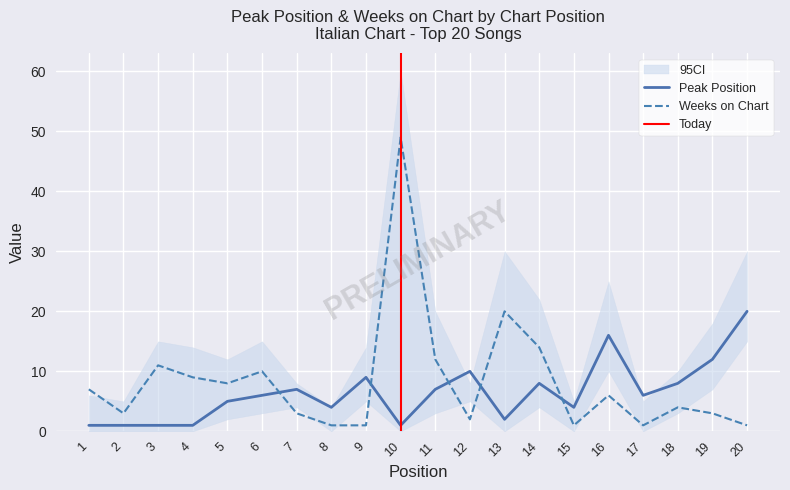

True or false: Weeks on Chart and Peak Position cross at least once.

True